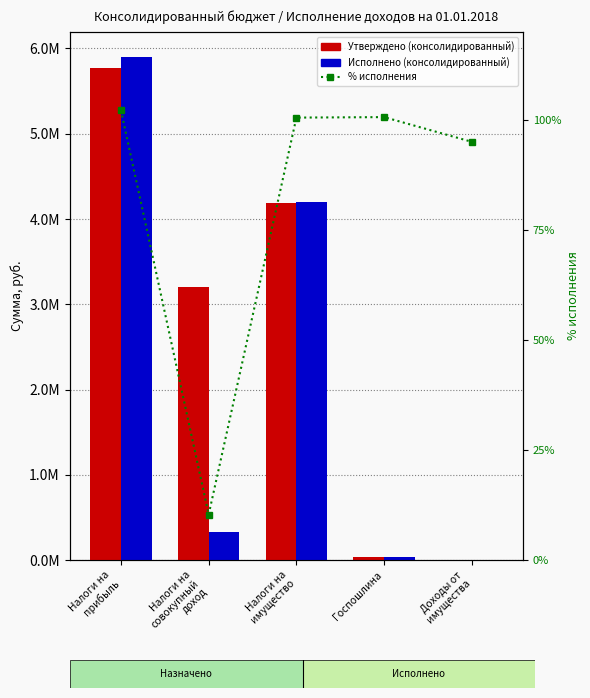

Are the bars horizontal?

No